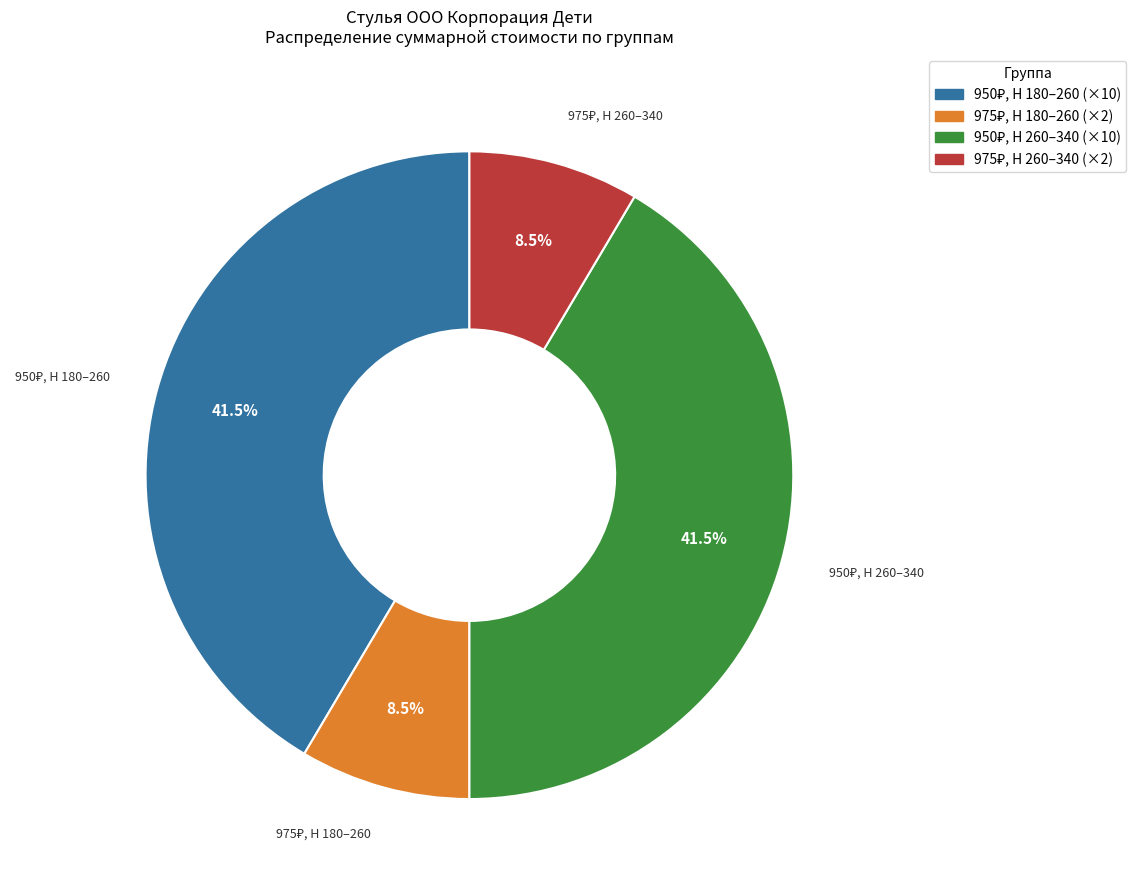

Is there any slice that represents more than half of the pie?

No